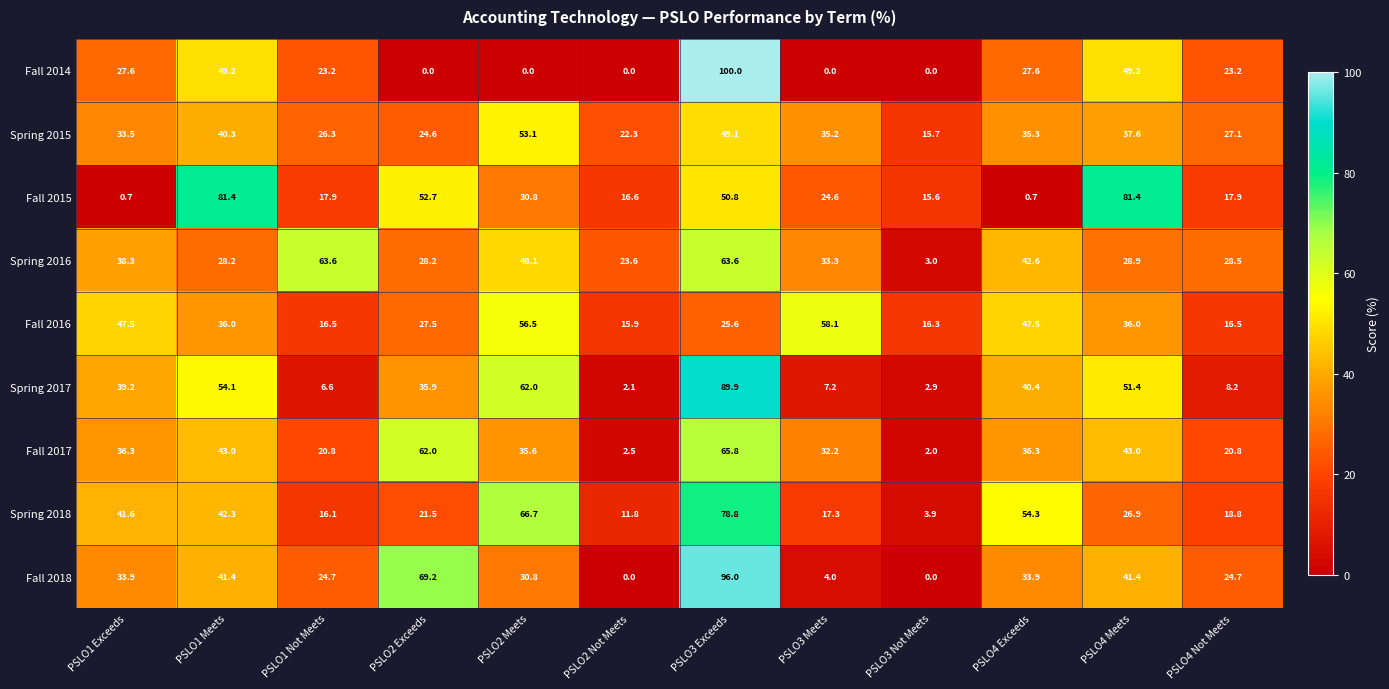

Rank the series by their maximum value, from highest to lowest.

Fall 2014, Fall 2018, Spring 2017, Fall 2015, Spring 2018, Fall 2017, Spring 2016, Fall 2016, Spring 2015